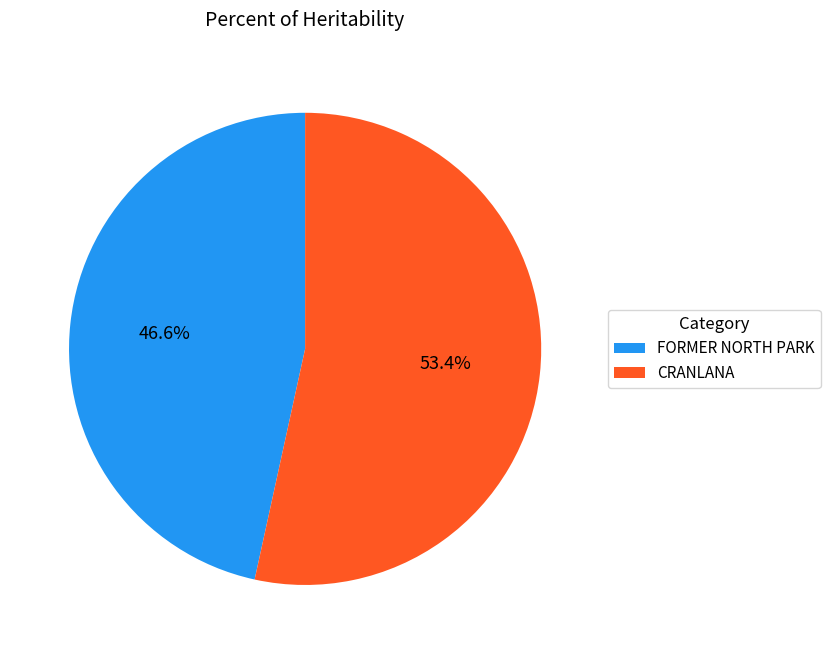

What is the majority slice?

CRANLANA